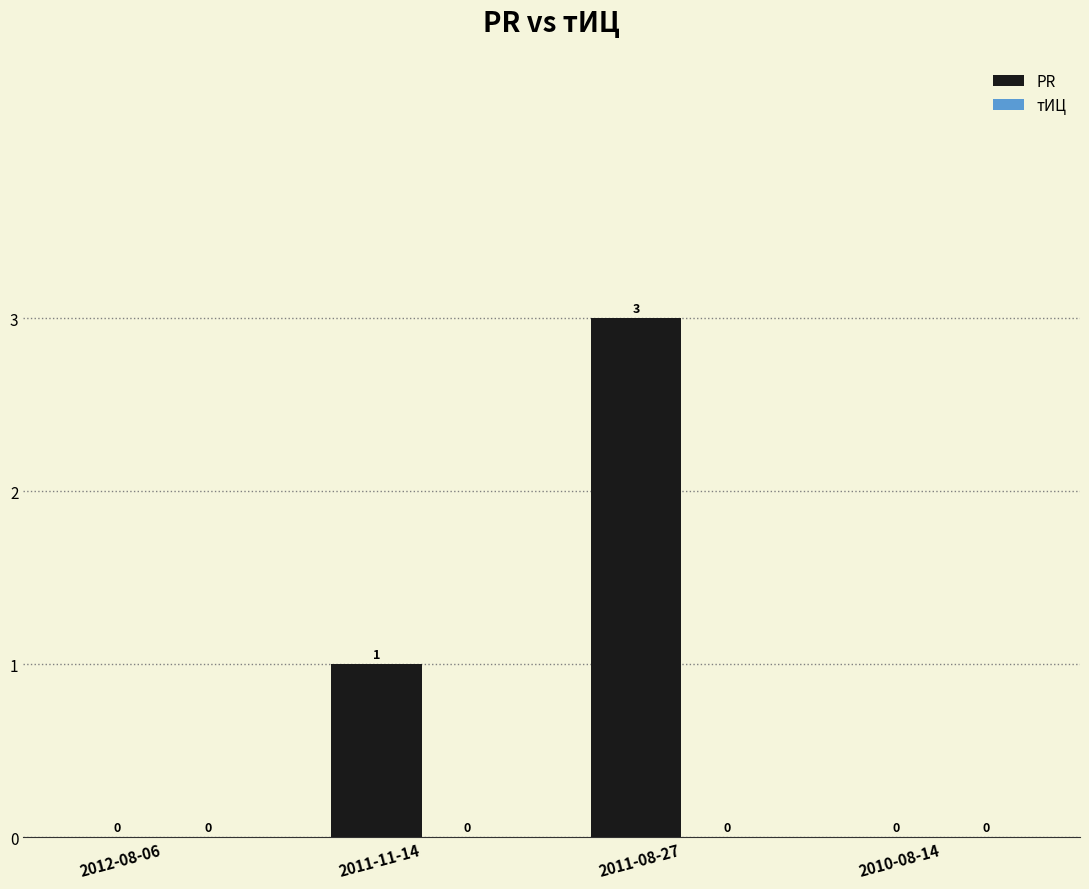

Is it true that the value at 2011-11-14 is 0?

False